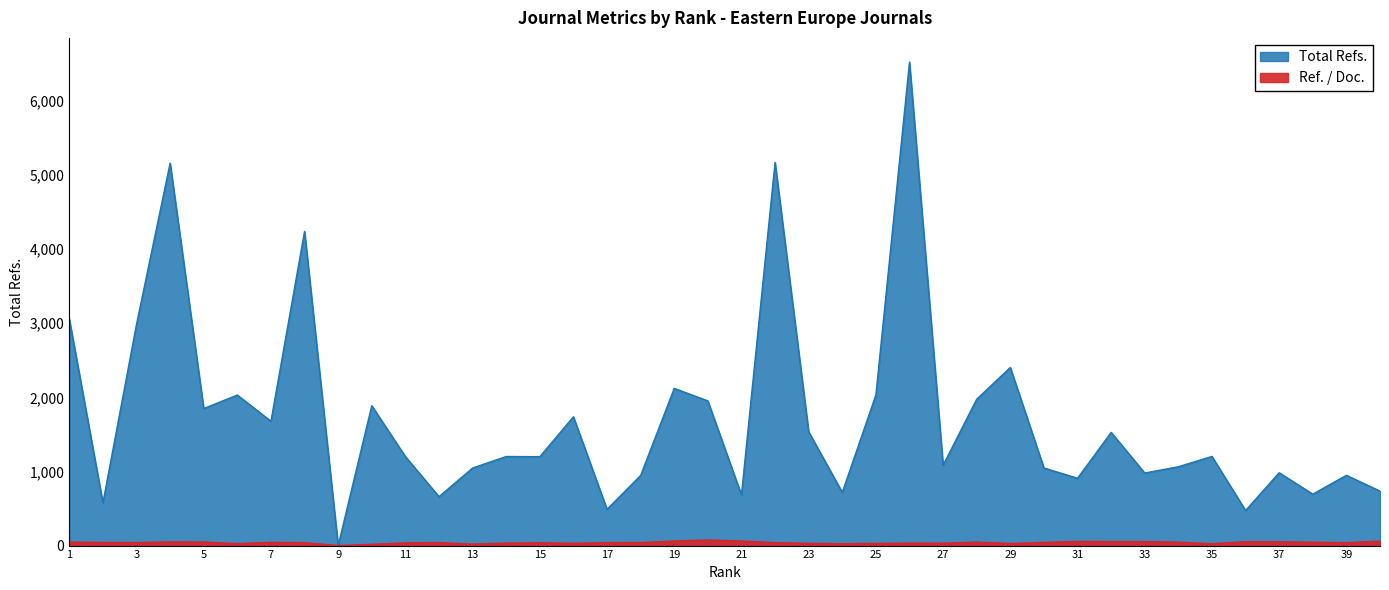

How many values in the Total Refs. series exceed 1202?

19